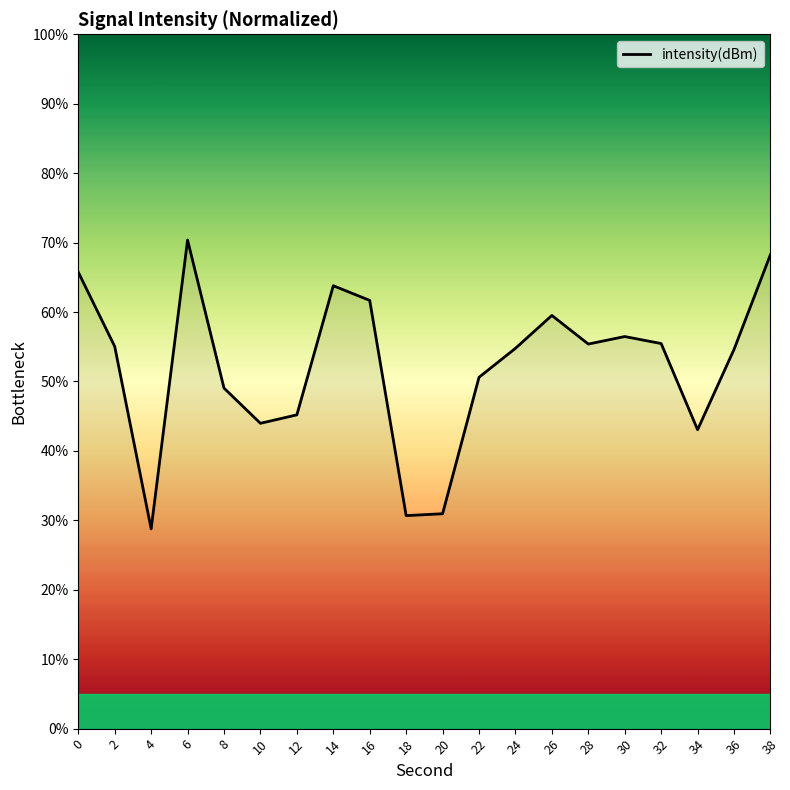

How many interior local peaks (higher than both neighbors) does the data have?

4